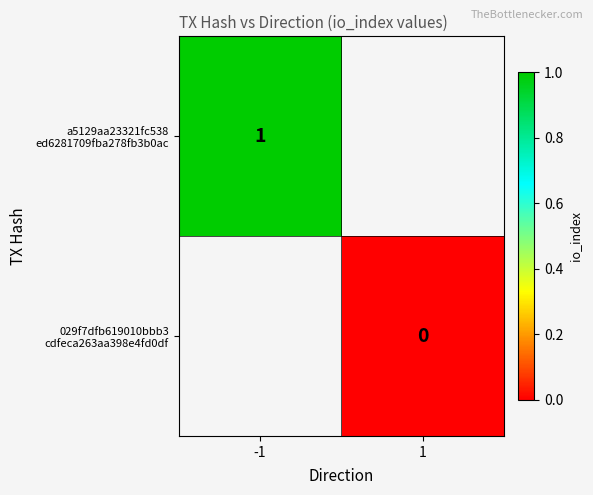

How many distinct data groups are displayed?

2